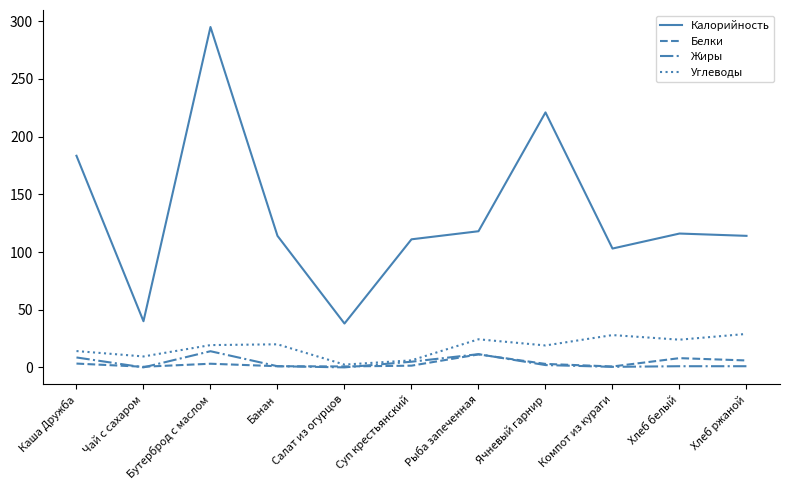

Which series has the largest total across all categories?

Калорийность